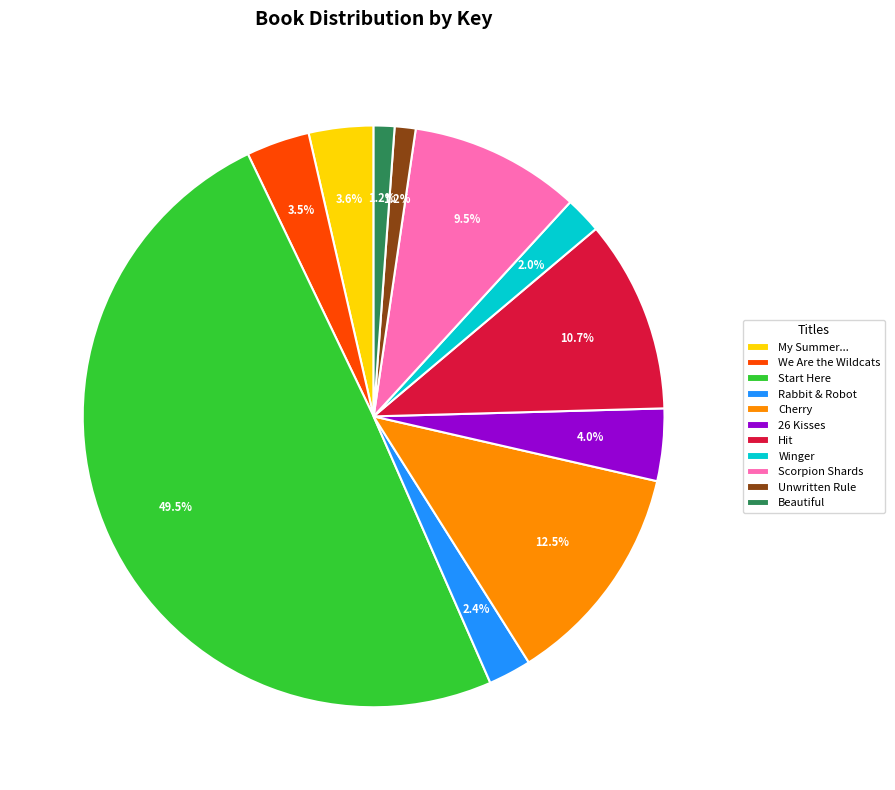

Which category has the biggest portion of the pie?

Start Here